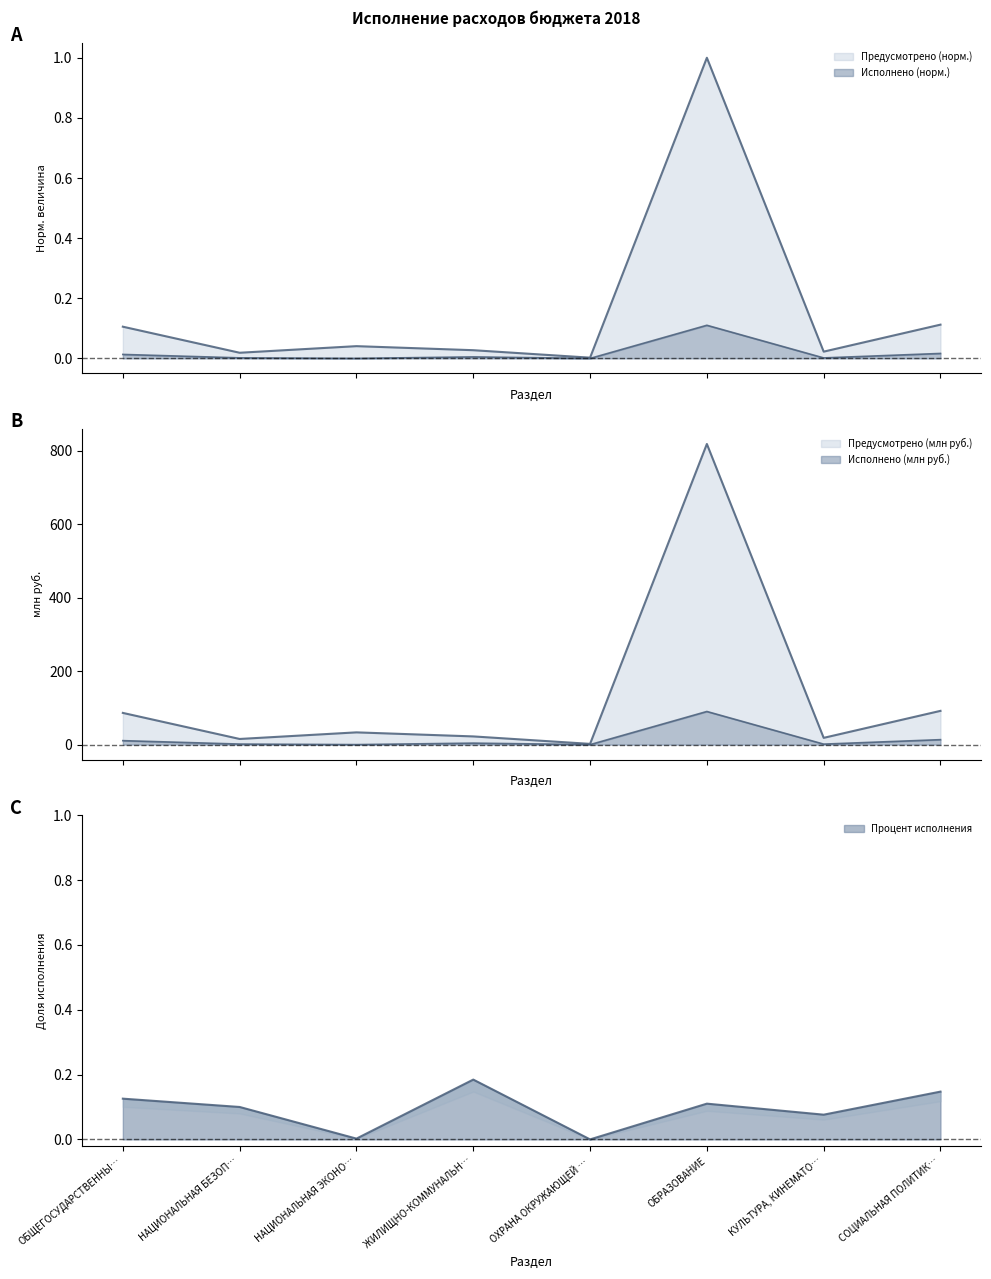

Between ЖИЛИЩНО-КОММУНАЛЬН… and ОБРАЗОВАНИЕ, which series saw the biggest shift?

Предусмотрено (млн руб.)